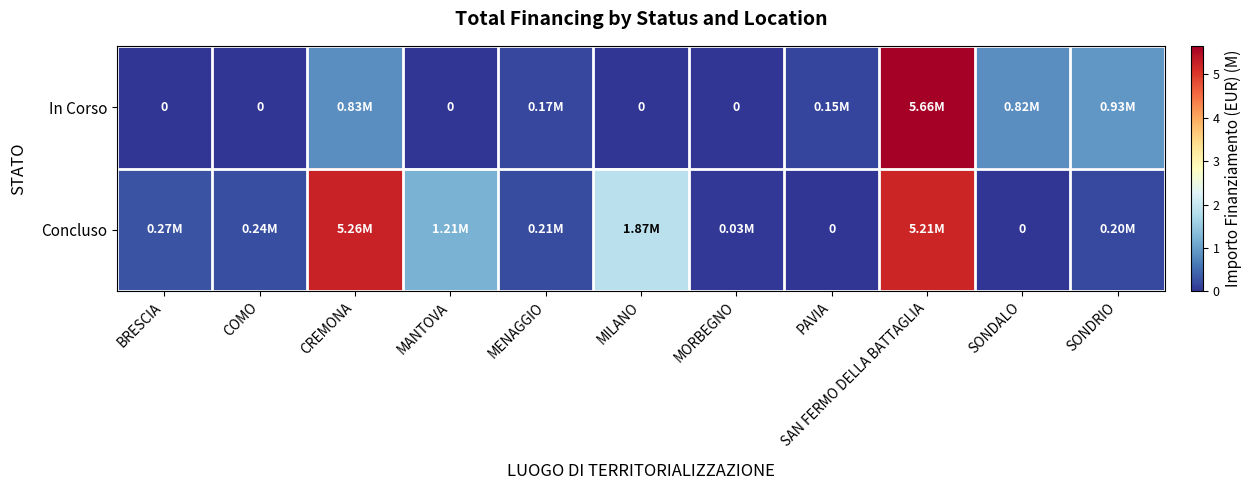

Rank the series by their maximum value, from lowest to highest.

Concluso, In Corso